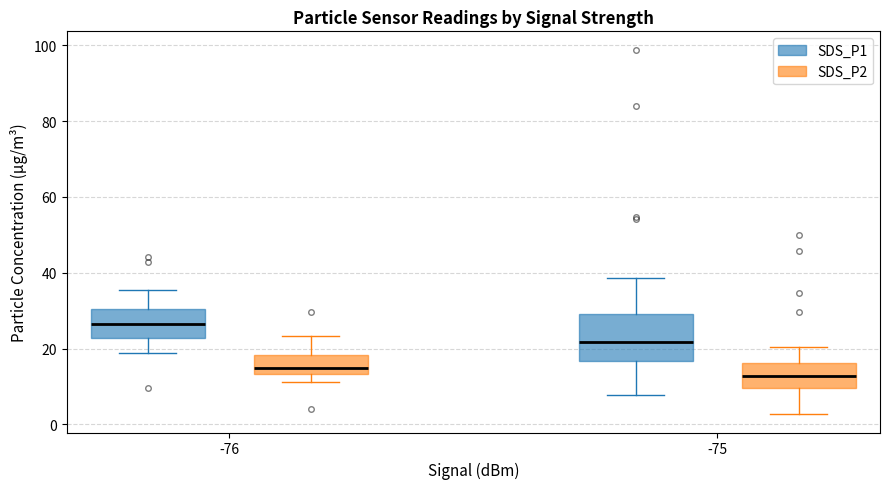

Which box is the tallest, from its lower edge to its upper edge?

-75 (SDS_P1)